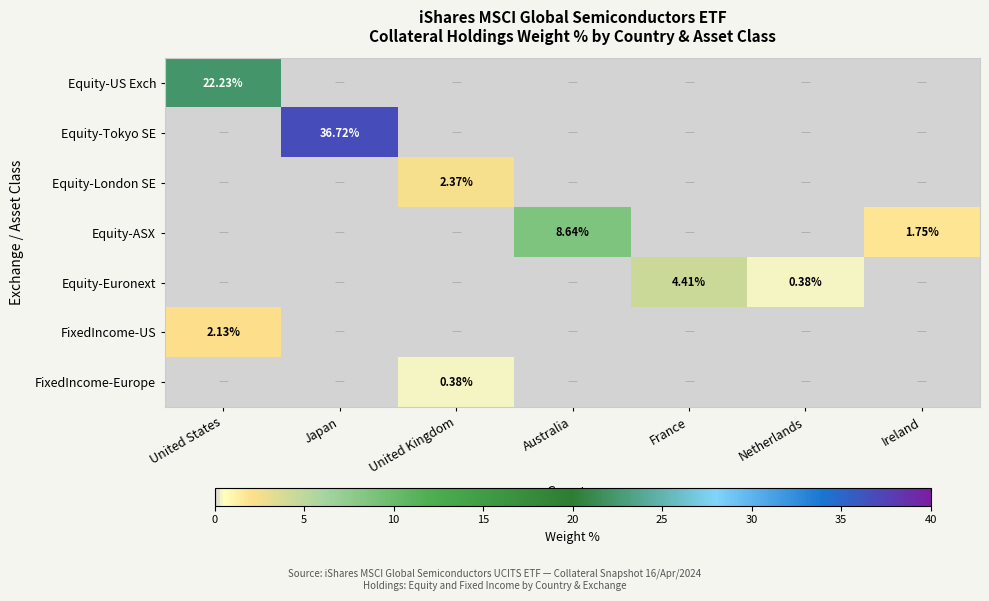

What is the sum of all Equity-ASX values?

10.4